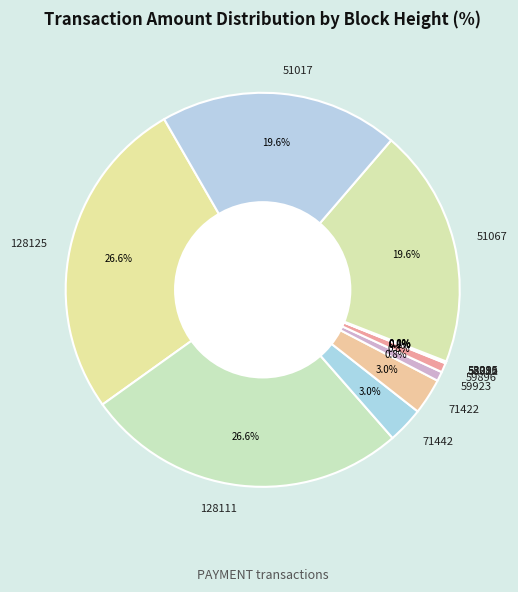

Is there a majority slice in this chart?

No